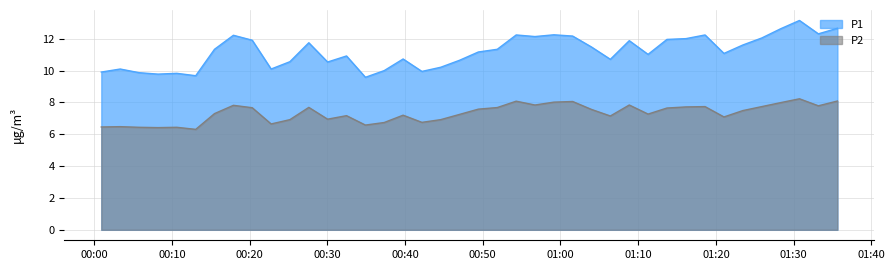

What is the value of the P2 point at the 6th from the left?

6.3